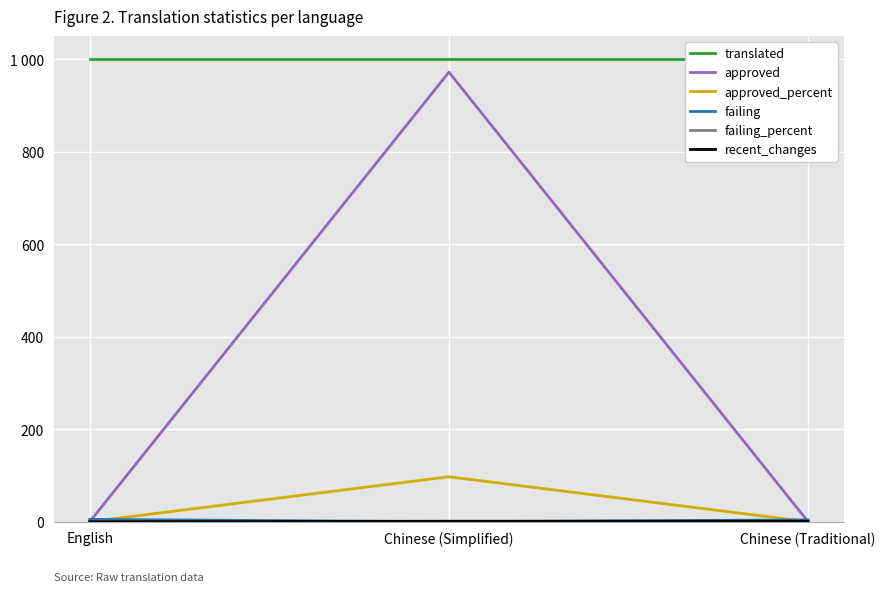

Between Chinese (Simplified) and English, which is larger?

Chinese (Simplified)